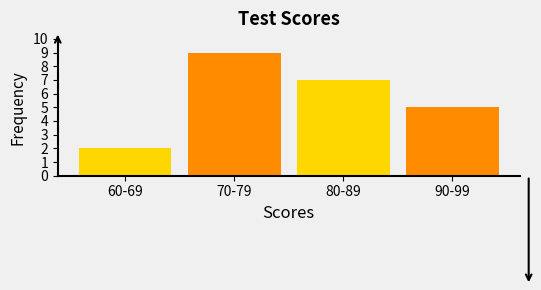

Reading left to right, extract all data points from this chart.

60-69=2	70-79=9	80-89=7	90-99=5